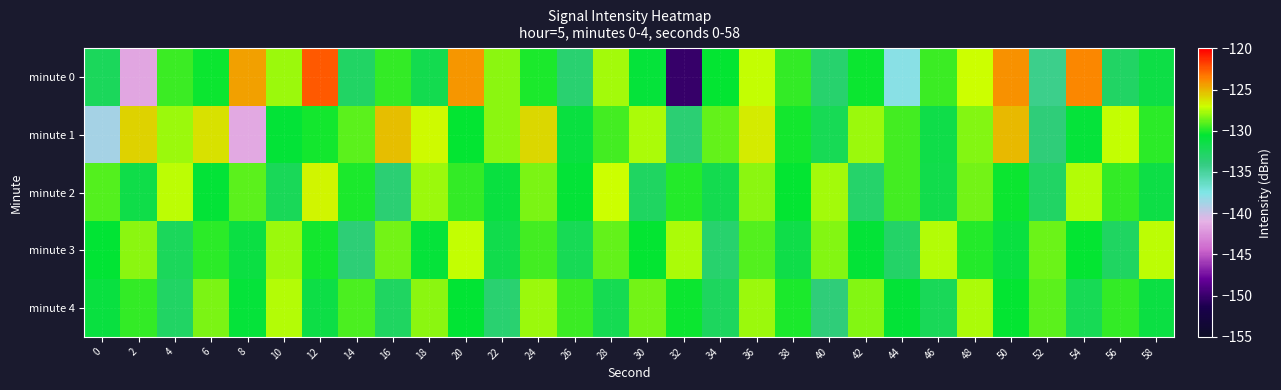

Reading right to left, what are all the values shown in this chart?

minute 0: 58=-131.4	56=-132.8	54=-123.7	52=-134.5	50=-124.0	48=-127.0	46=-129.5	44=-137.8	42=-130.3	40=-133.1	38=-129.6	36=-127.2	34=-130.4	32=-150.1	30=-130.9	28=-127.8	26=-133.4	24=-130.1	22=-128.2	20=-124.2	18=-131.8	16=-129.6	14=-132.8	12=-122.6	10=-127.8	8=-124.5	6=-130.3	4=-129.6	2=-141.5	0=-132.4
minute 1: 58=-129.8	56=-127.2	54=-130.9	52=-133.7	50=-125.1	48=-128.3	46=-131.6	44=-129.4	42=-127.9	40=-132.1	38=-130.2	36=-126.5	34=-128.8	32=-133.4	30=-127.6	28=-129.3	26=-131.1	24=-125.9	22=-128.2	20=-130.5	18=-126.8	16=-125.3	14=-129.0	12=-130.2	10=-130.8	8=-141.4	6=-126.3	4=-127.9	2=-125.7	0=-138.7
minute 2: 58=-131.4	56=-129.7	54=-127.5	52=-132.8	50=-130.3	48=-128.6	46=-131.7	44=-129.3	42=-133.1	40=-127.7	38=-130.4	36=-128.2	34=-131.8	32=-129.9	30=-132.6	28=-127.1	26=-130.8	24=-128.4	22=-131.2	20=-129.6	18=-127.8	16=-133.5	14=-130.1	12=-126.7	10=-132.3	8=-128.9	6=-130.7	4=-127.3	2=-131.5	0=-129.1
minute 3: 58=-127.3	56=-132.6	54=-130.4	52=-128.7	50=-131.1	48=-129.9	46=-127.4	44=-132.9	42=-130.7	40=-128.3	38=-131.6	36=-129.1	34=-133.2	32=-127.6	30=-130.5	28=-128.8	26=-132.1	24=-129.4	22=-131.7	20=-127.2	18=-130.9	16=-128.5	14=-133.6	12=-130.2	10=-127.9	8=-131.3	6=-129.8	4=-132.4	2=-128.1	0=-130.6
minute 4: 58=-131.3	56=-129.6	54=-132.1	52=-128.9	50=-130.5	48=-127.6	46=-132.2	44=-130.8	42=-128.3	40=-133.7	38=-130.1	36=-127.9	34=-132.5	32=-130.3	30=-128.6	28=-131.9	26=-129.5	24=-127.8	22=-133.3	20=-130.6	18=-128.1	16=-132.7	14=-129.2	12=-131.4	10=-127.5	8=-130.9	6=-128.4	4=-132.8	2=-129.7	0=-131.2